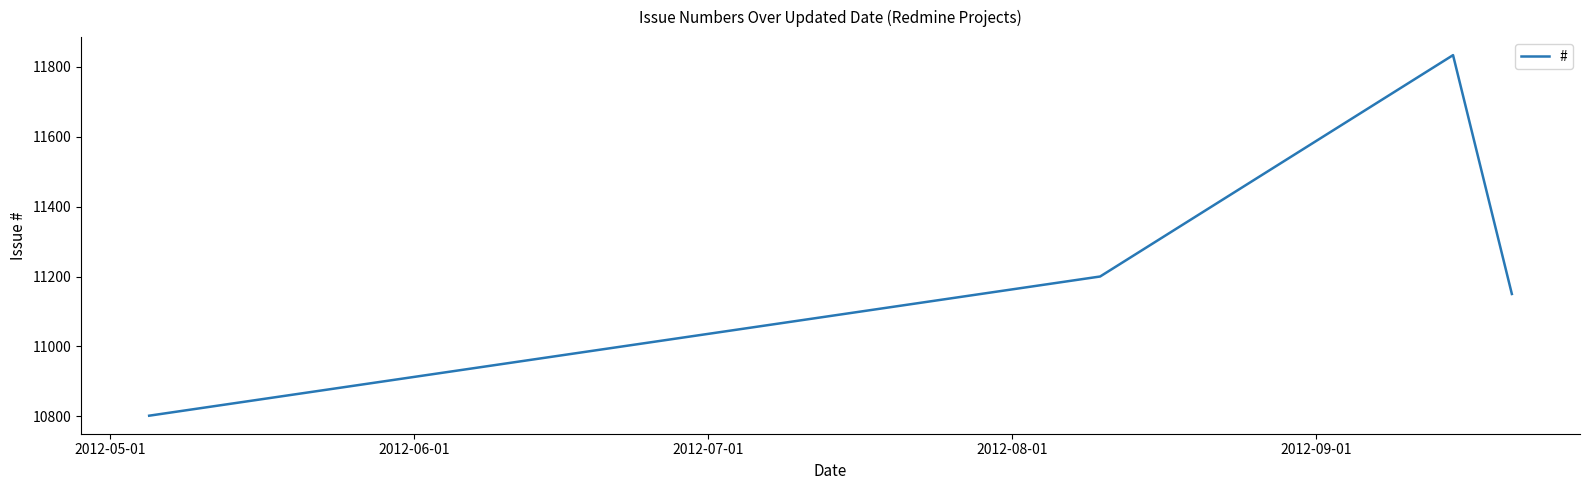

What is the difference between the maximum and second lowest values?

683